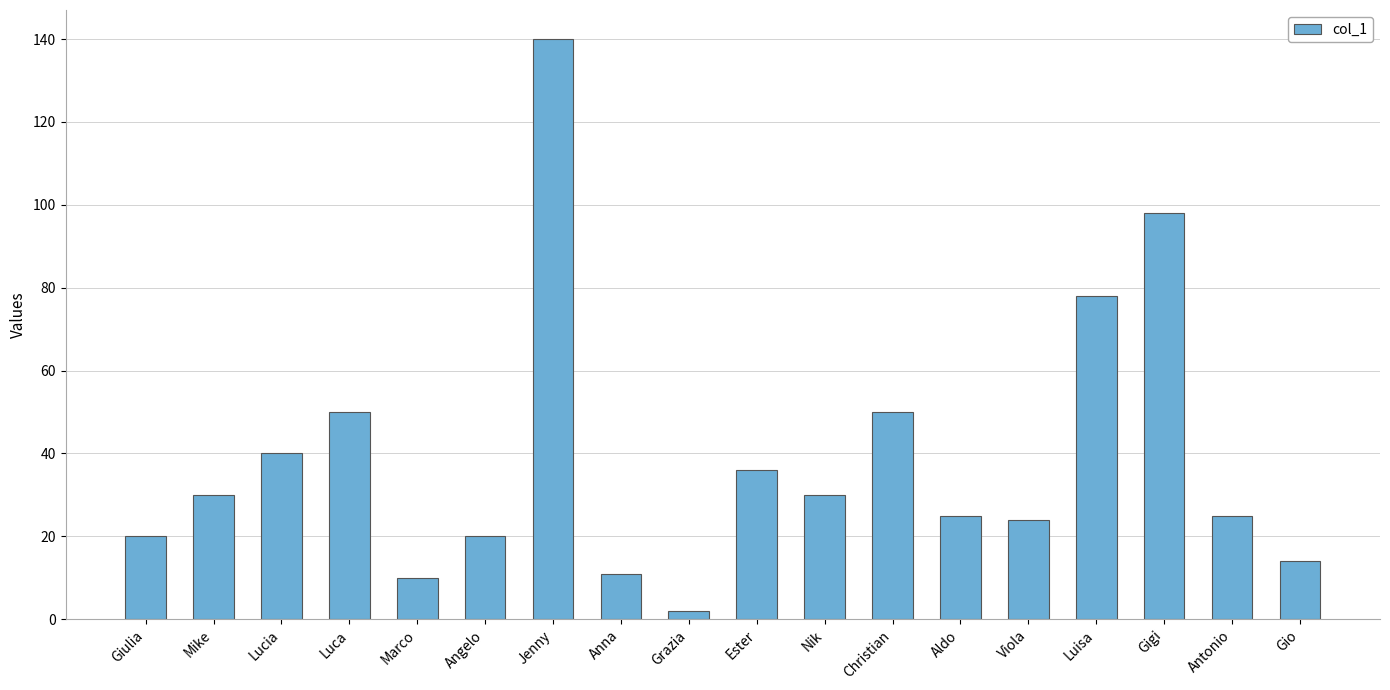

What is the sum of all values?

703